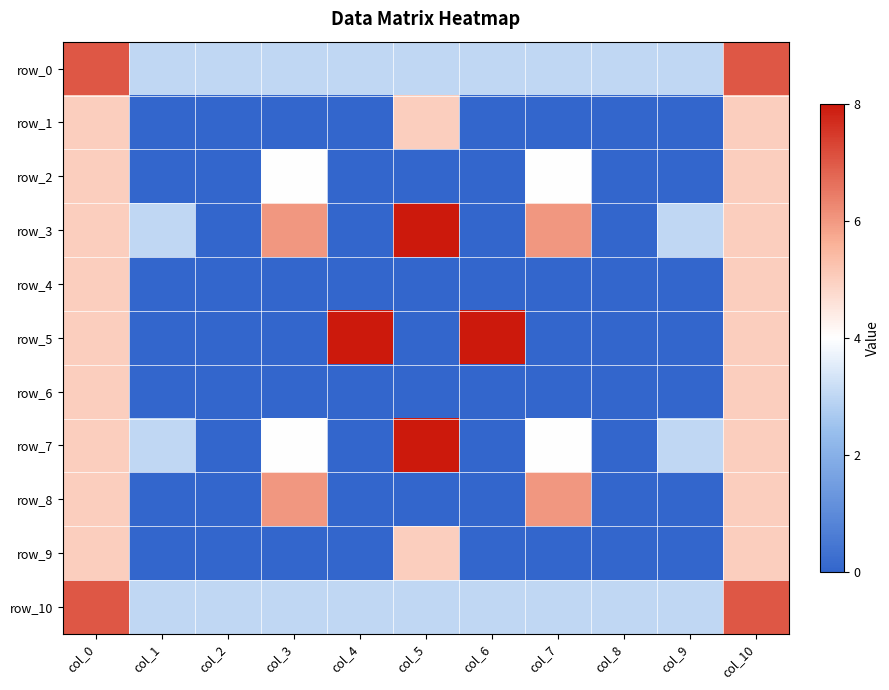

What is the spread (max minus min) of values at col_1?

3